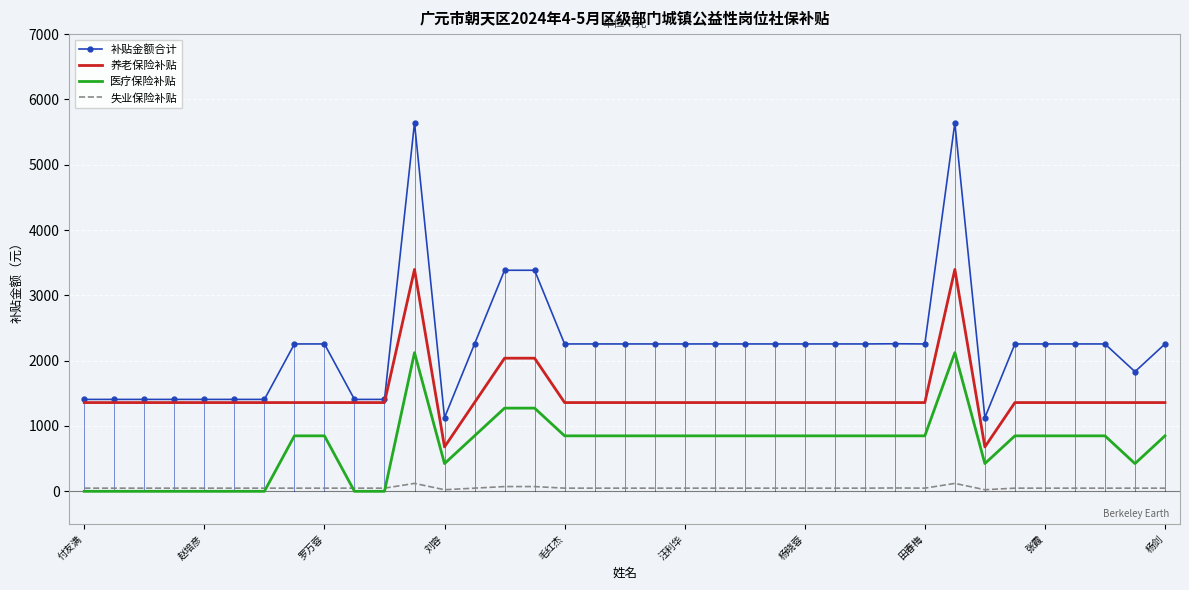

Which series has the largest range (max minus min)?

补贴金额合计